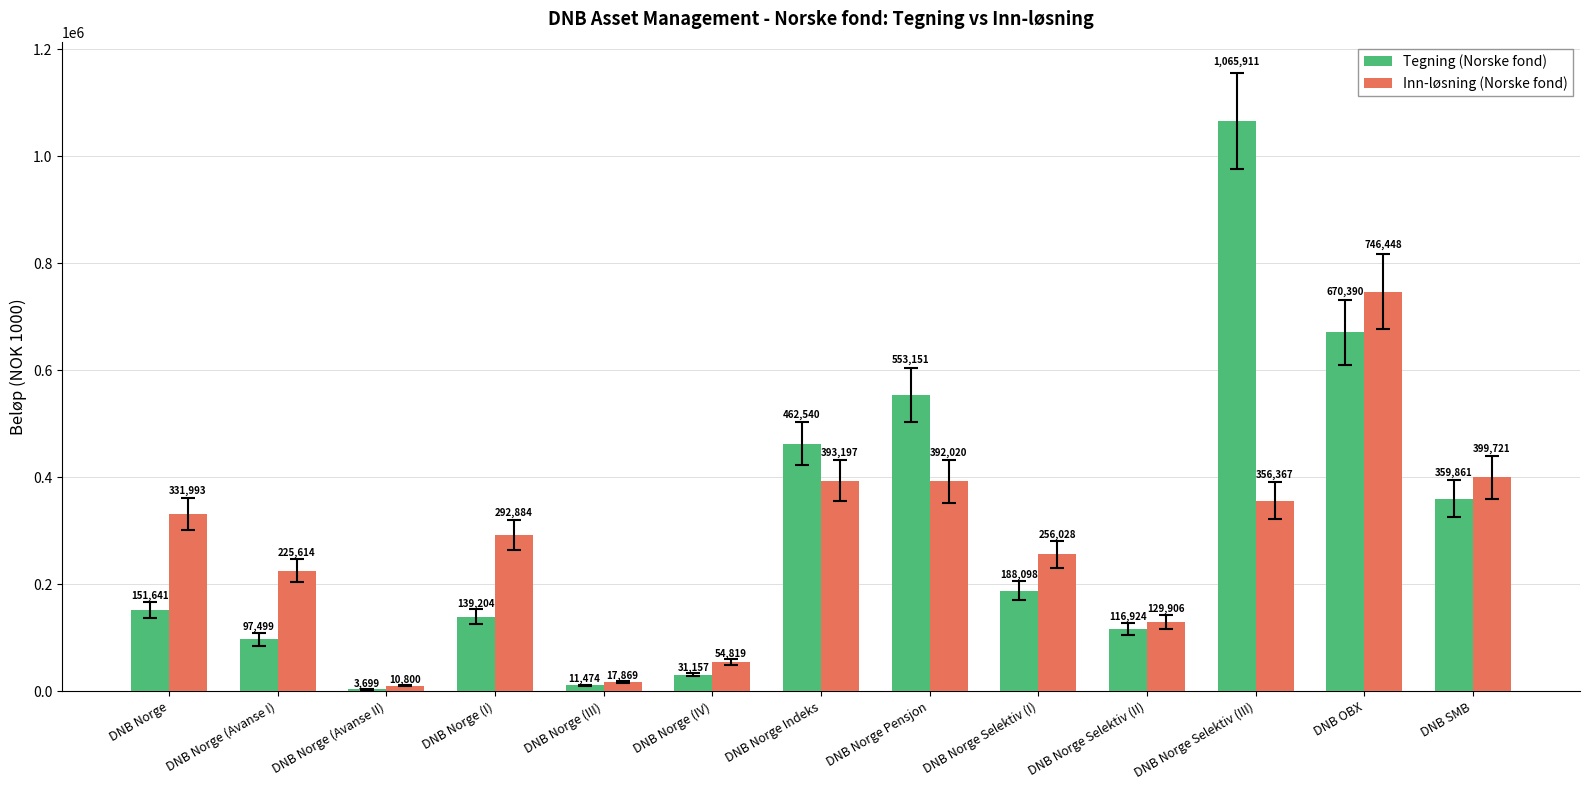

List the series in order of their peak value, highest first.

Tegning (Norske fond), Inn-løsning (Norske fond)